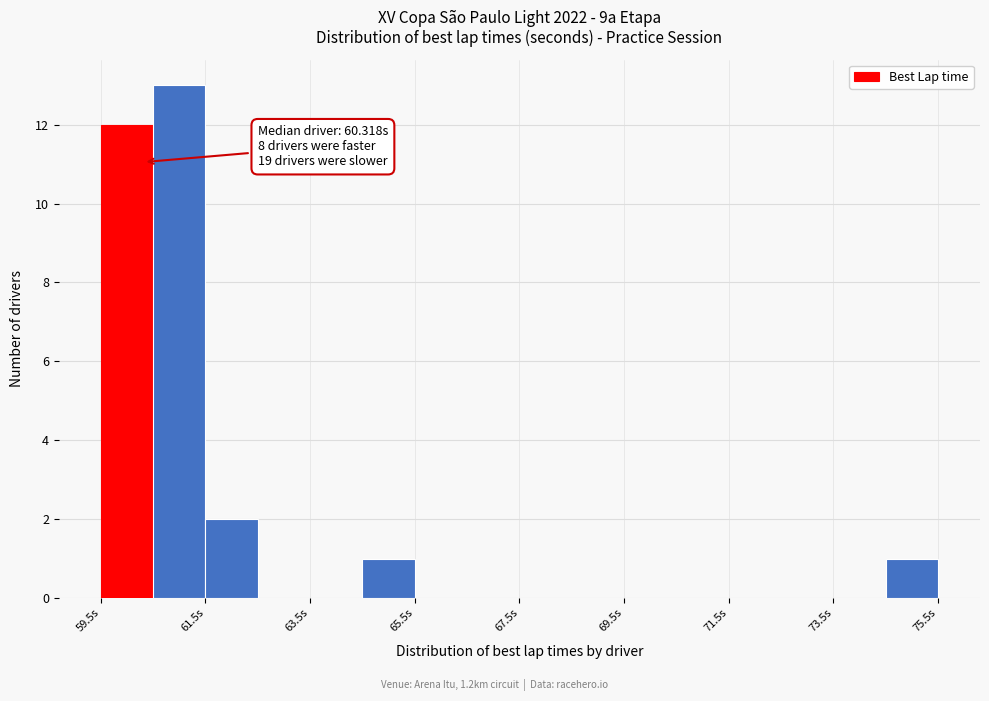

Over which range of the x-axis is the bar tallest?

60.5 to 61.5